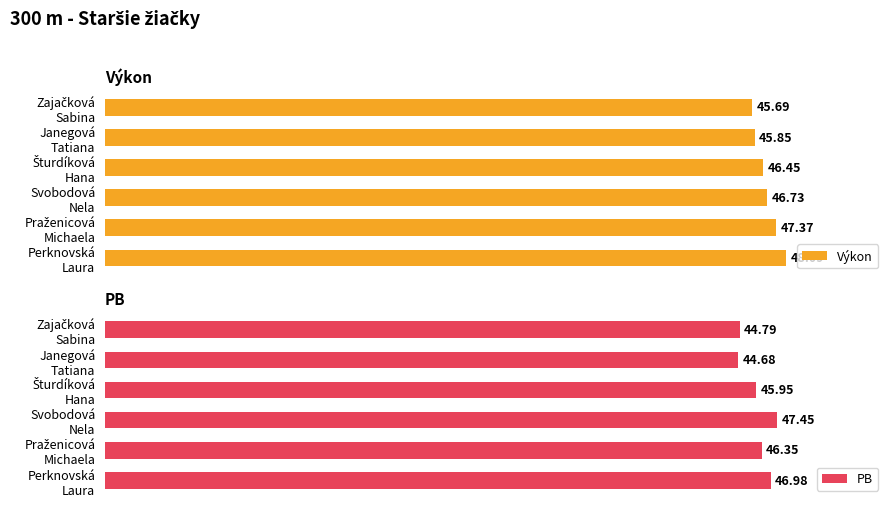

Which series changed the most between Janegová Tatiana and Svobodová Nela?

PB